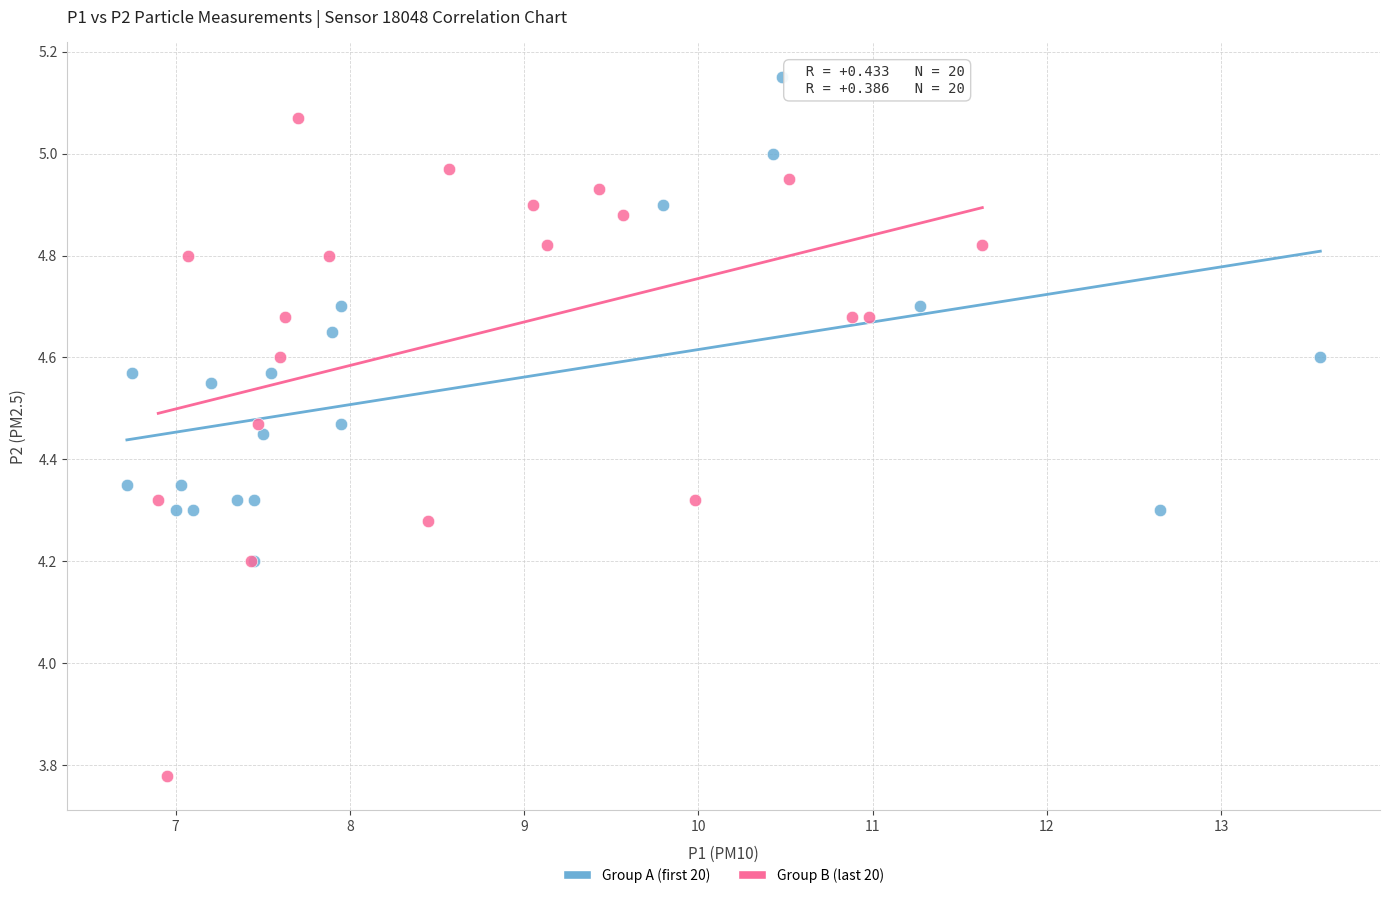

Which series contains the lowest Y value?

Group B (last 20)